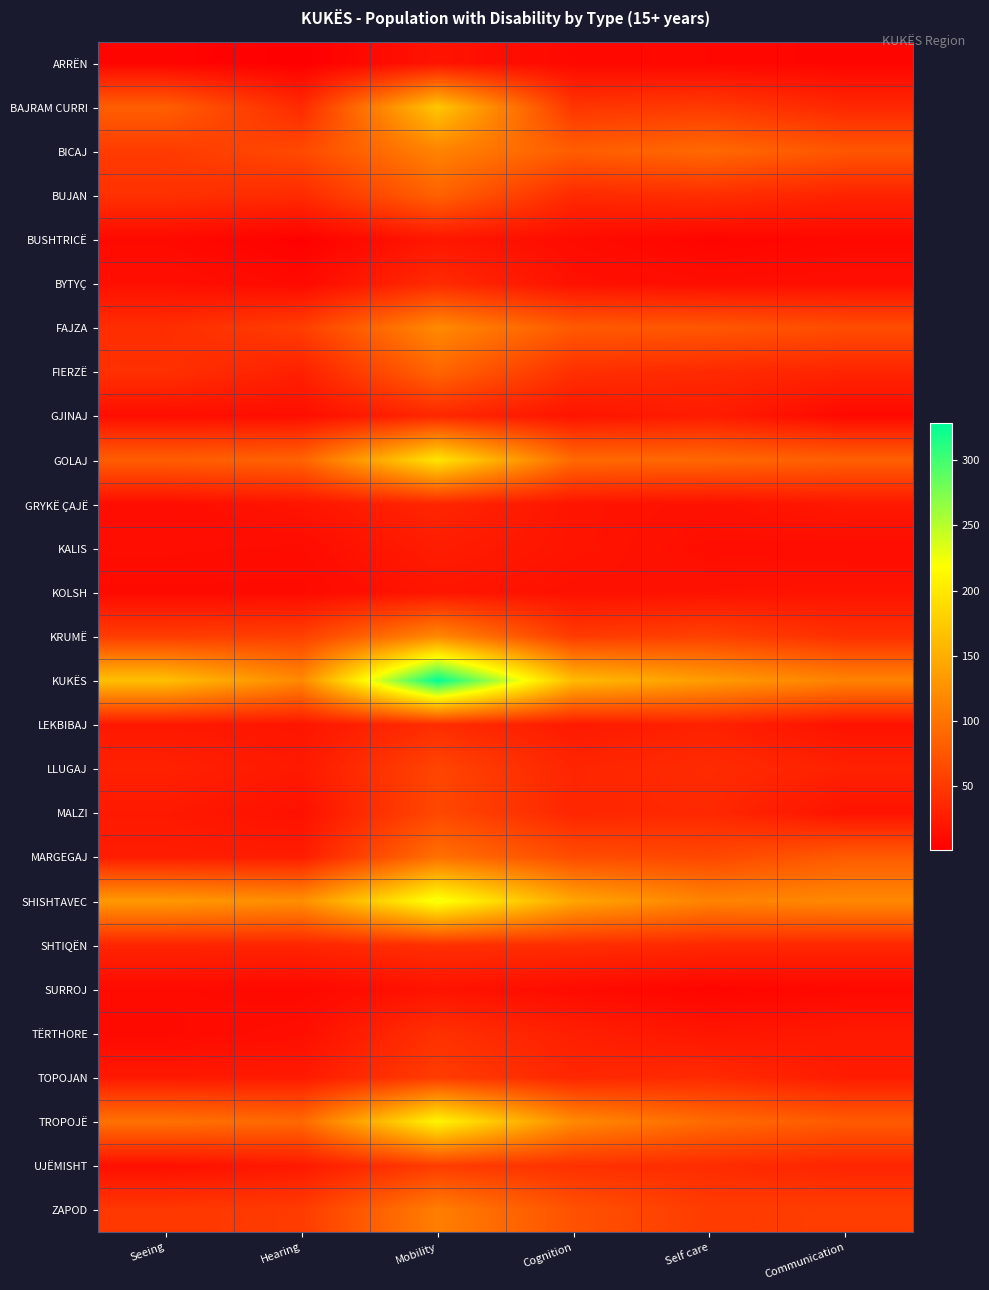

How many series are shown in this chart?

27